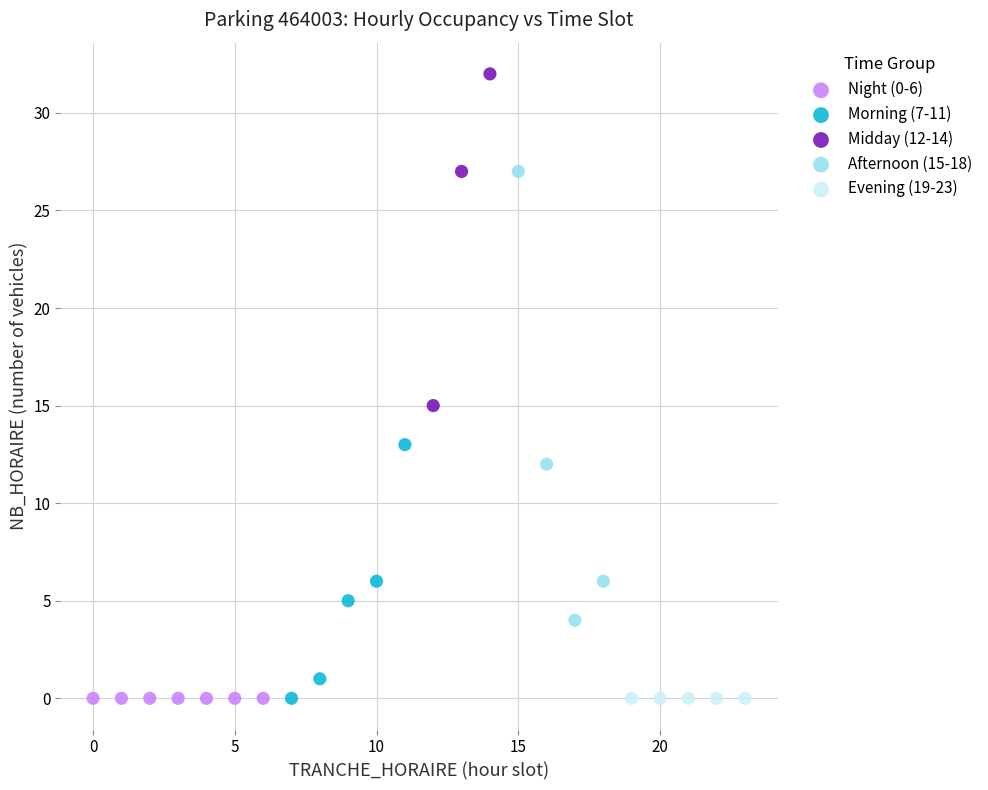

Which series reaches the maximum Y coordinate?

Midday (12-14)